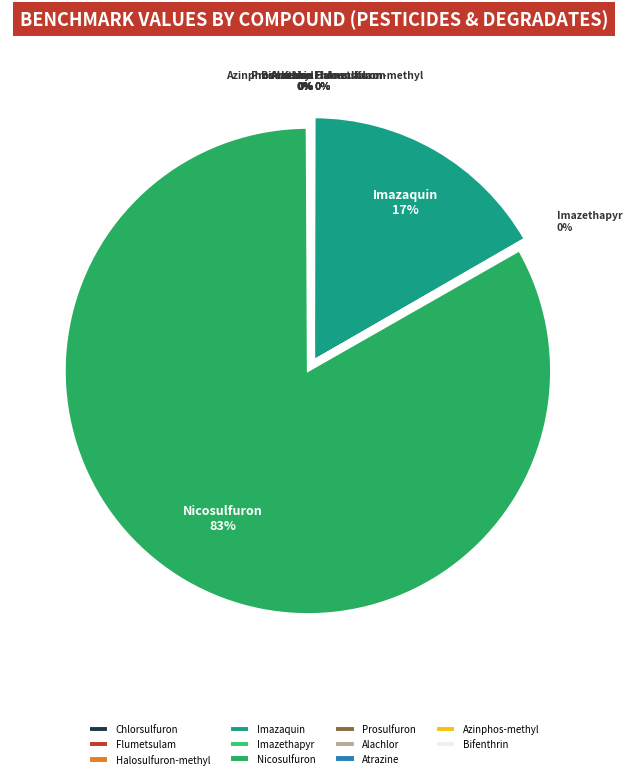

Is there a majority slice in this chart?

Yes